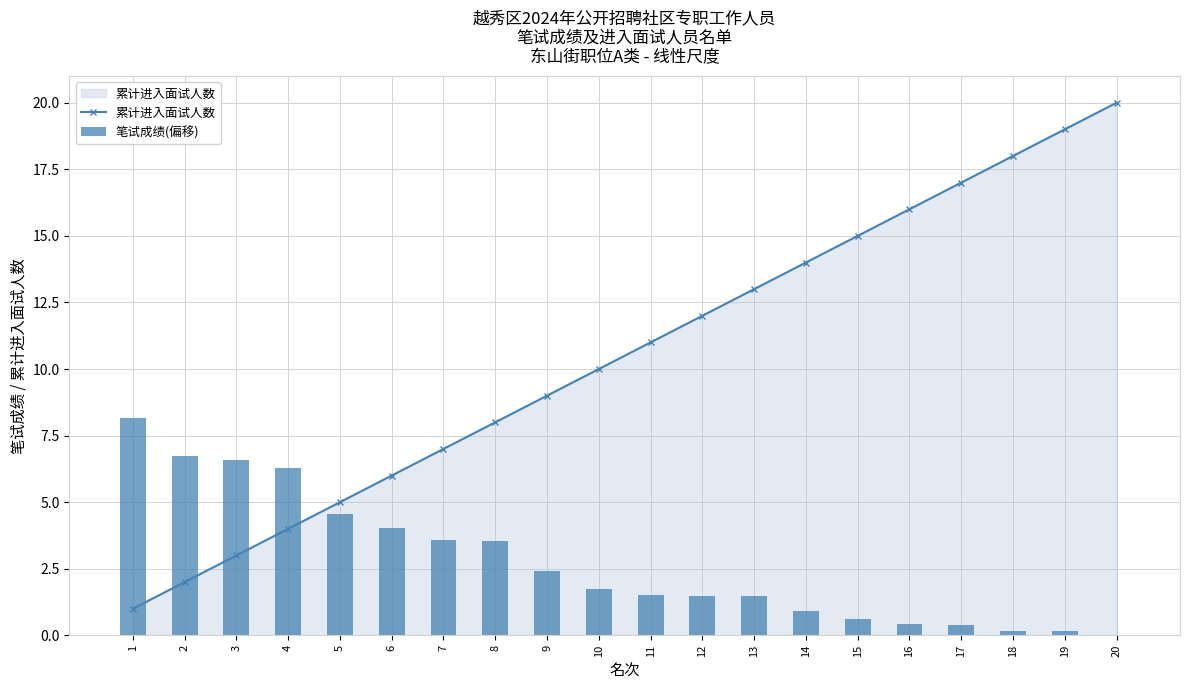

Reading left to right, transcribe all the data shown in this chart.

累计进入面试人数: 1.0	2.0	3.0	4.0	5.0	6.0	7.0	8.0	9.0	10.0	11.0	12.0	13.0	14.0	15.0	16.0	17.0	18.0	19.0	20.0
笔试成绩(偏移): 8.2	6.8	6.6	6.3	4.6	4.0	3.6	3.6	2.4	1.8	1.5	1.5	1.5	0.9	0.6	0.4	0.4	0.2	0.2	0.0